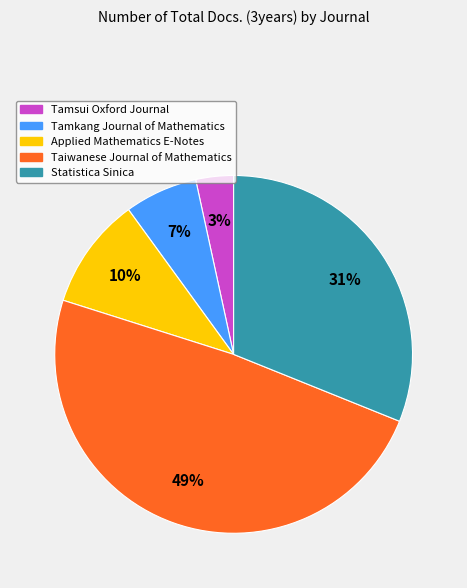

Which has a higher value, Applied Mathematics E-Notes or Statistica Sinica?

Statistica Sinica